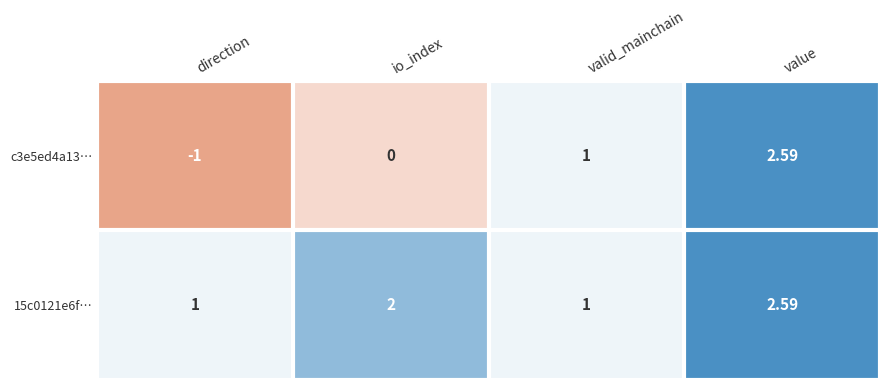

List the labels in order of c3e5ed4a13… value, smallest first.

direction, io_index, valid_mainchain, value